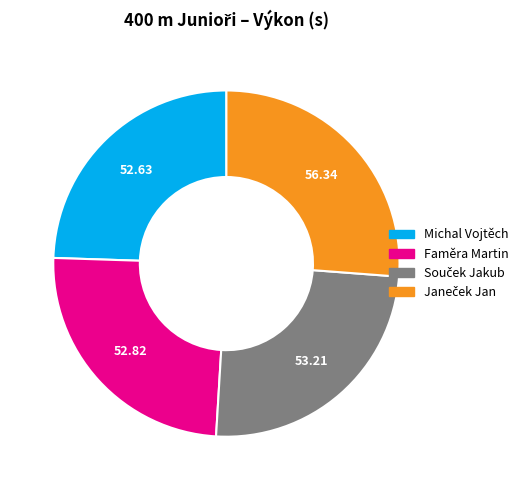

Is there any slice that represents more than half of the pie?

No